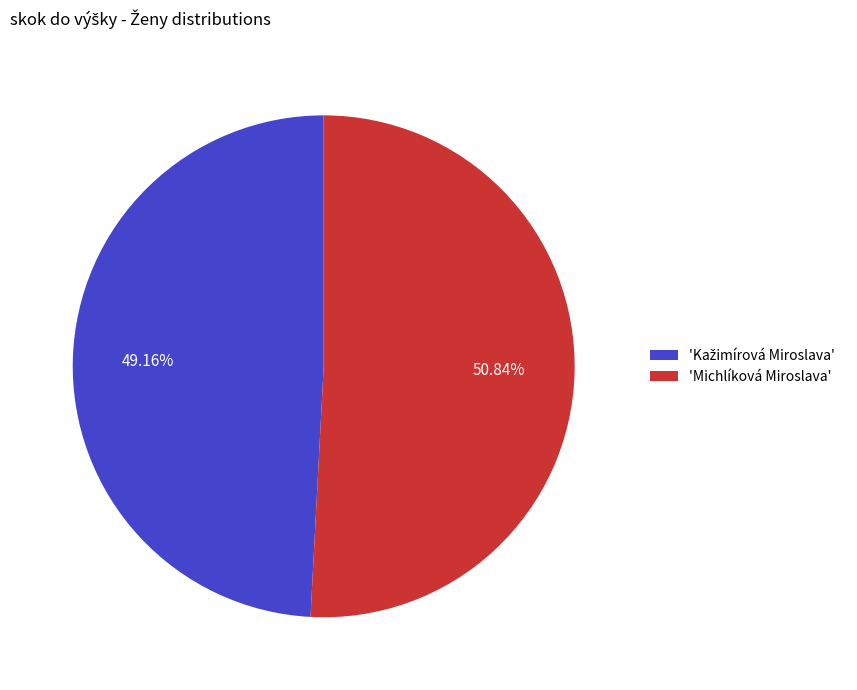

Is there any slice that represents more than half of the pie?

Yes